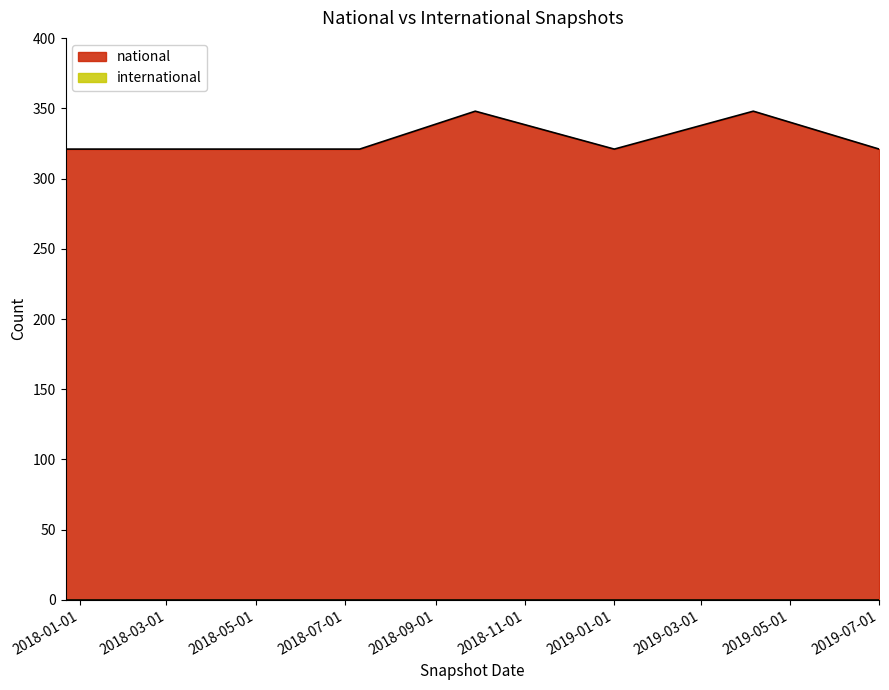

The value at 2018-04-09 is 321. True or false?

True